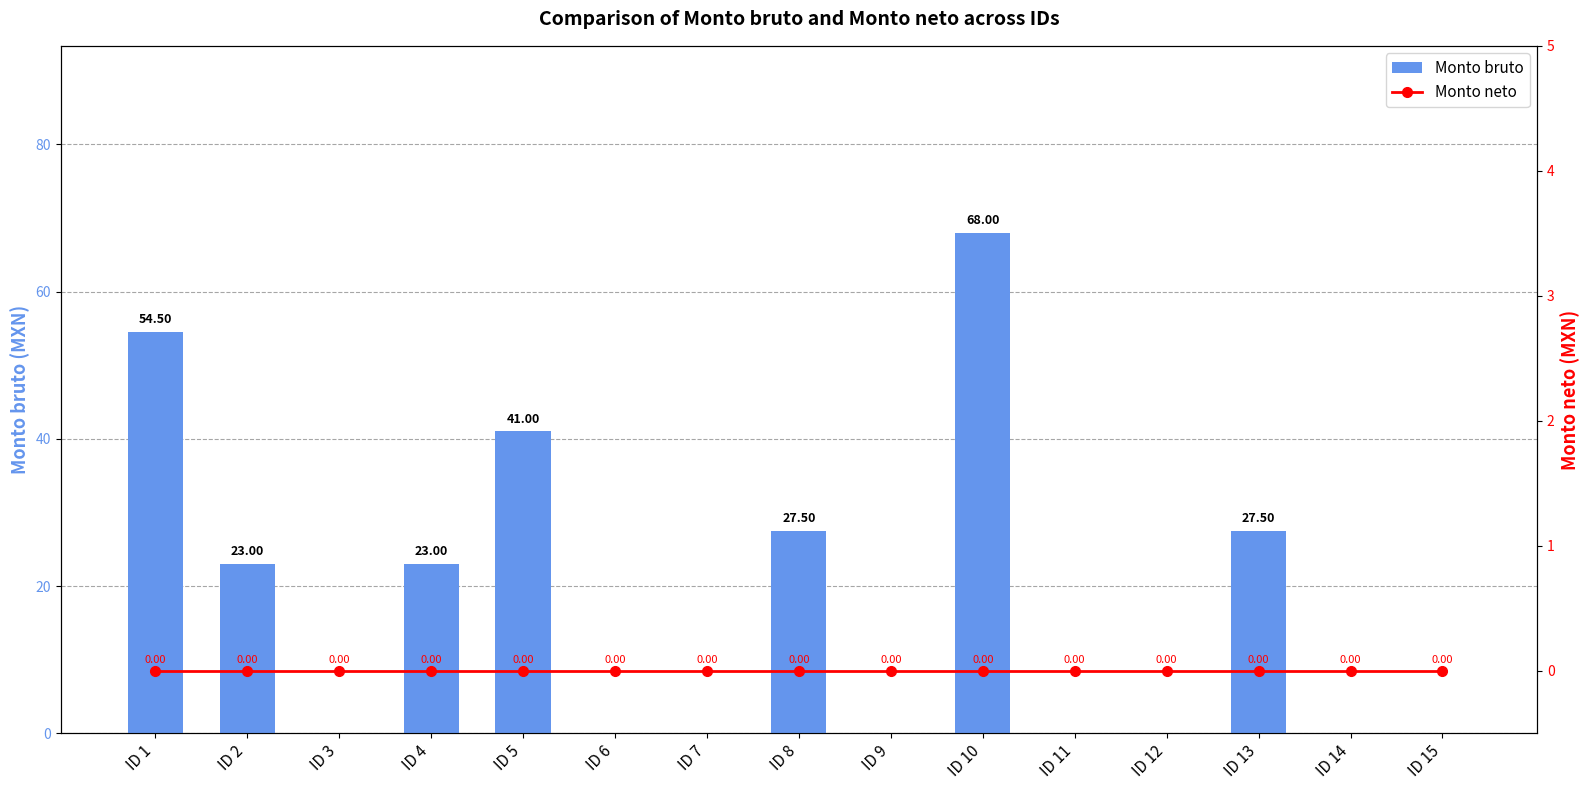

How many distinct data groups are displayed?

2